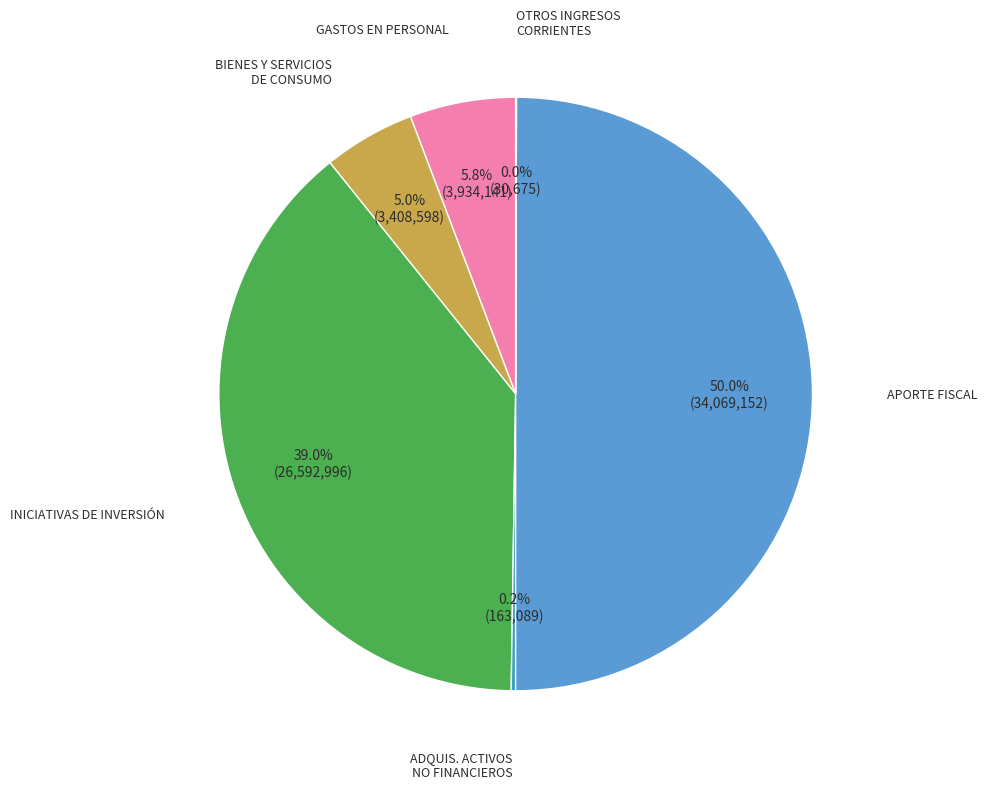

To the nearest percent, what is the difference between the largest and smallest slice percentages?

50%